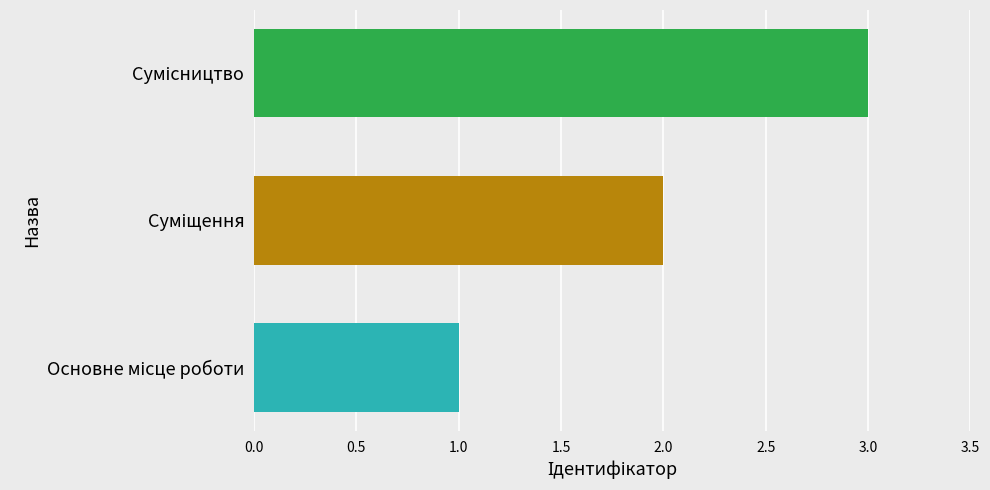

What is the sum of all values?

6